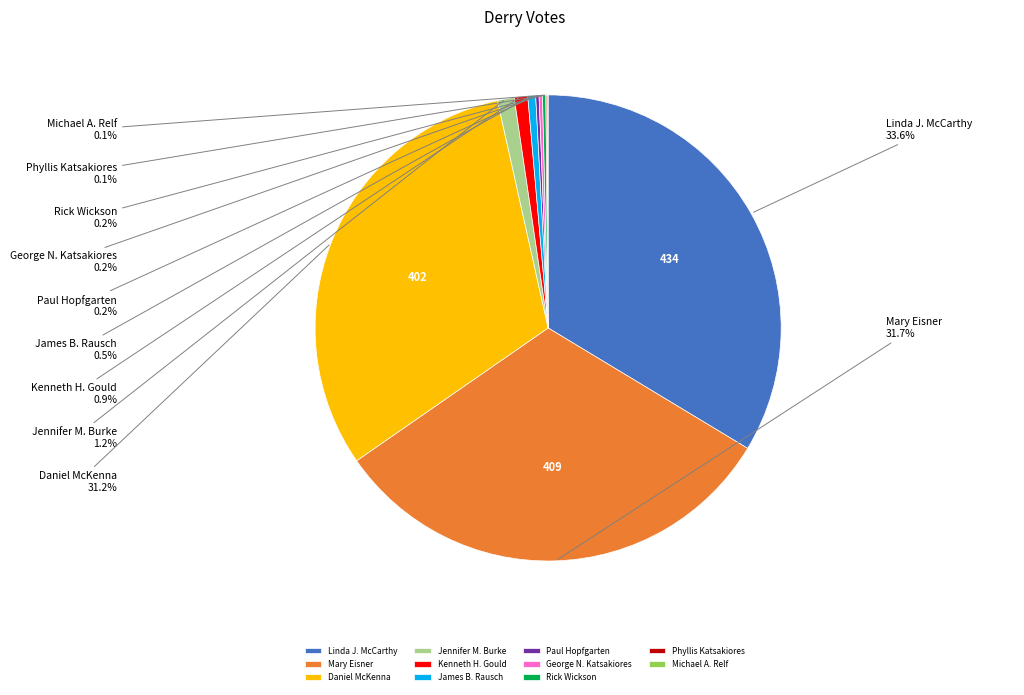

What portion of the pie excludes Kenneth H. Gould?

99.1%